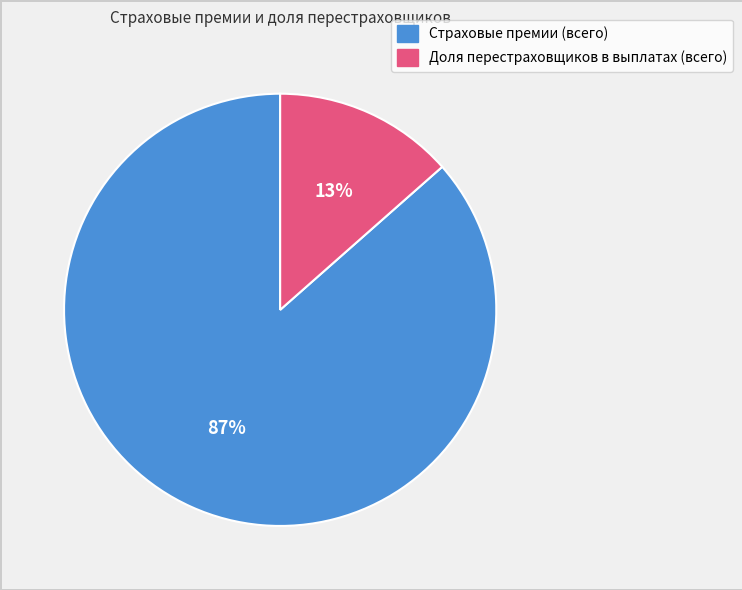

To the nearest percent, what is the combined percentage of Страховые премии (всего) and Доля перестраховщиков в выплатах (всего)?

100%